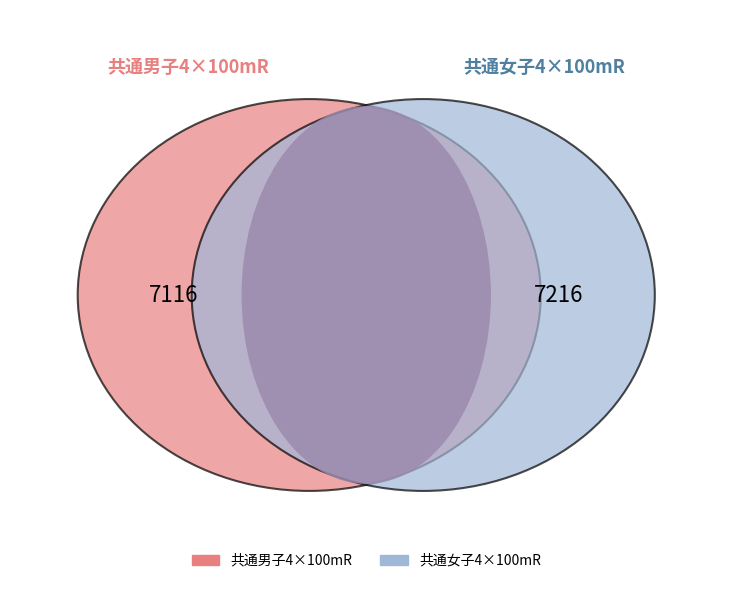

What is the smallest slice in the pie chart?

共通男子4×100mR